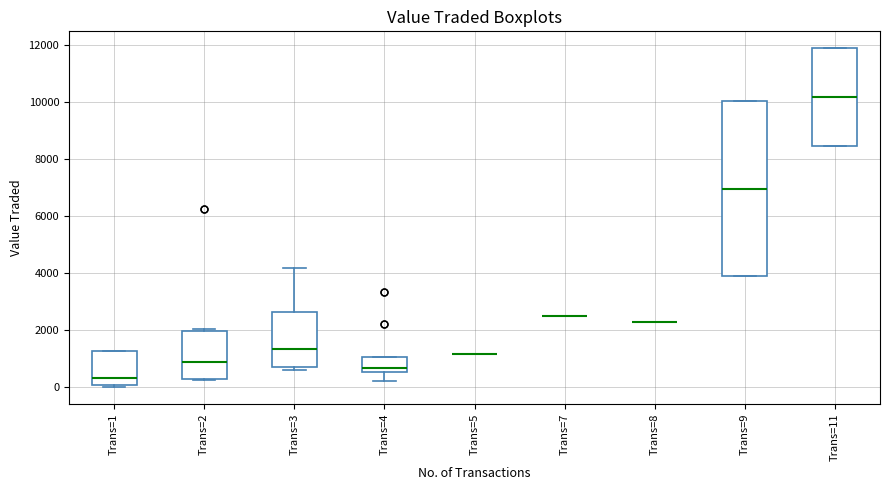

Where is the lower edge of the box for Trans=9 on the y-axis? The values are not printed on the chart, so give them approximately, as read against the axis.

4000